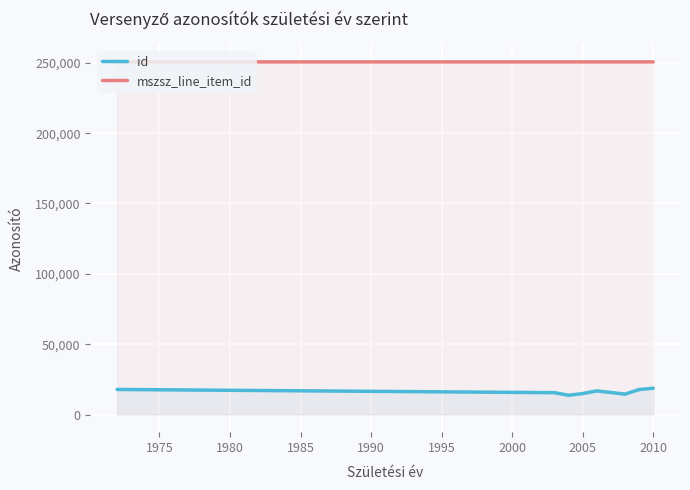

What is the difference between the highest and lowest values at 2005?

235732.8